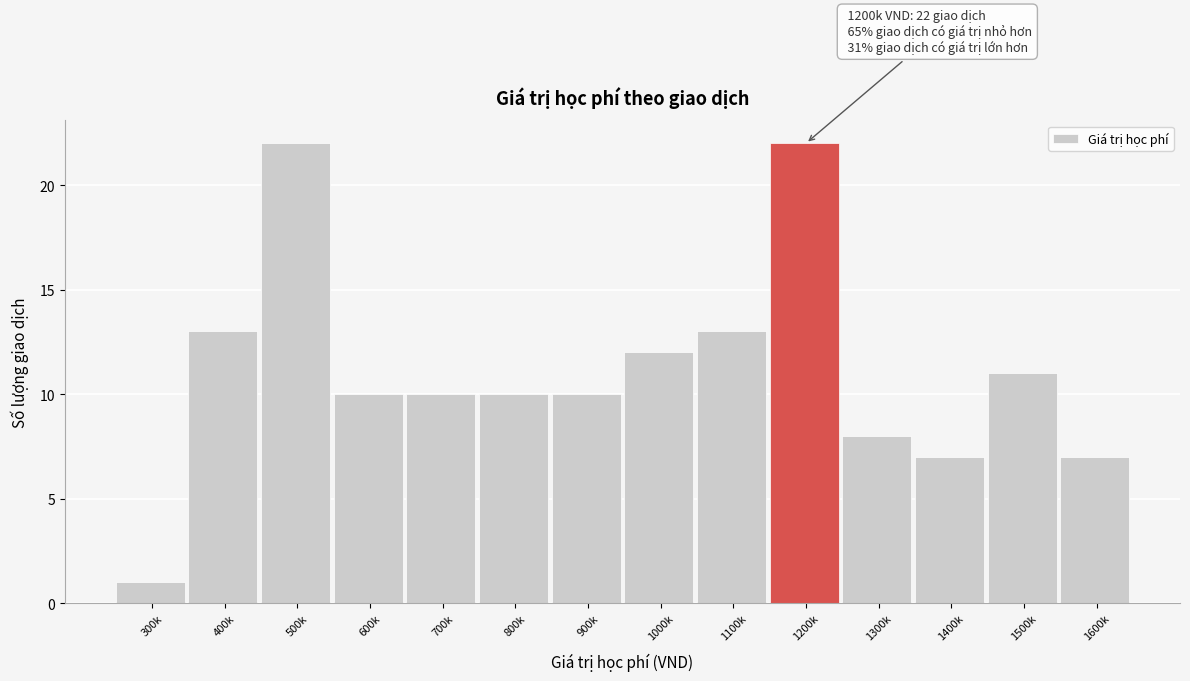

Reading right to left, extract all data points from this chart.

7	11	7	8	22	13	12	10	10	10	10	22	13	1